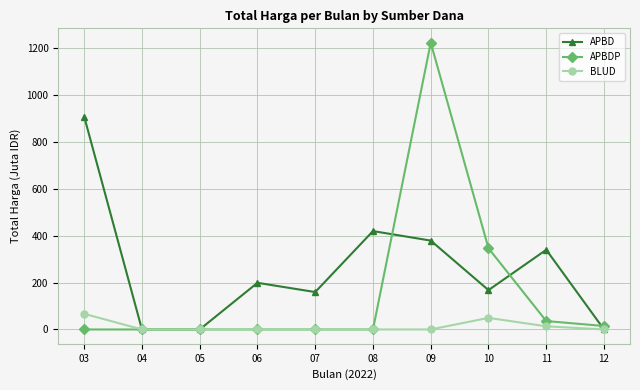

At which category is the sum across all series the highest?

09